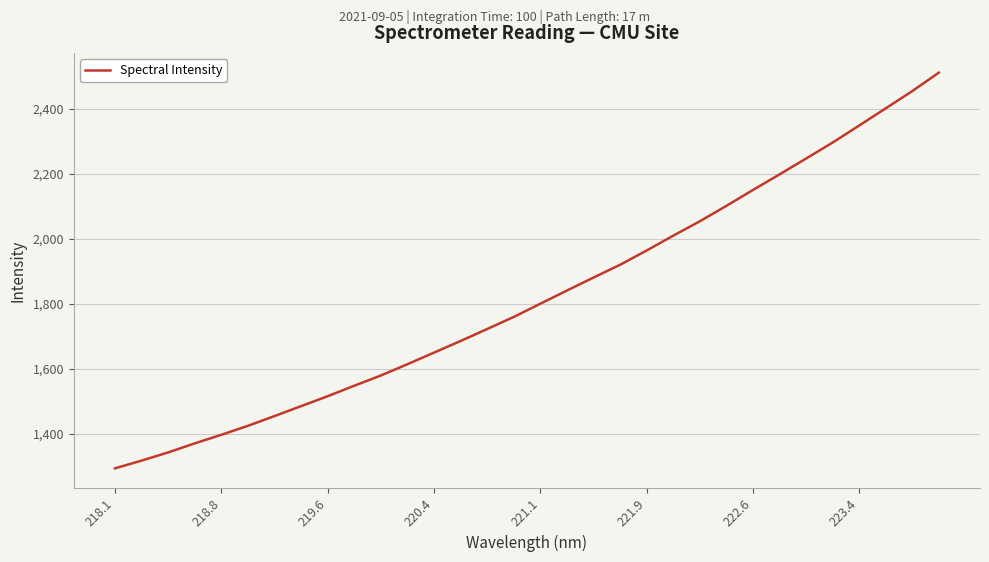

Count the number of values greater than 1800.

16